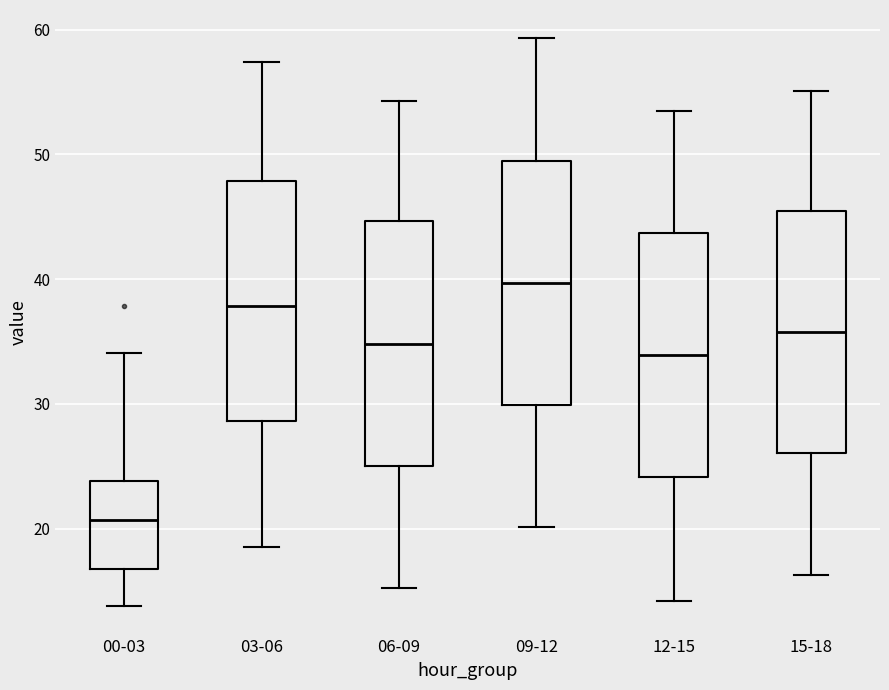

Reading left to right, transcribe this box plot: for each box, give where its median line is, the range the box spans, and where its two whiskers end, as read against the y-axis. The values are not printed on the chart, so give them approximately, as read against the axis.

00-03: median 21, box 17 to 24, whiskers 14 to 34
03-06: median 38, box 29 to 48, whiskers 19 to 57
06-09: median 35, box 25 to 45, whiskers 15 to 54
09-12: median 40, box 30 to 50, whiskers 20 to 59
12-15: median 34, box 24 to 44, whiskers 14 to 54
15-18: median 36, box 26 to 45, whiskers 16 to 55